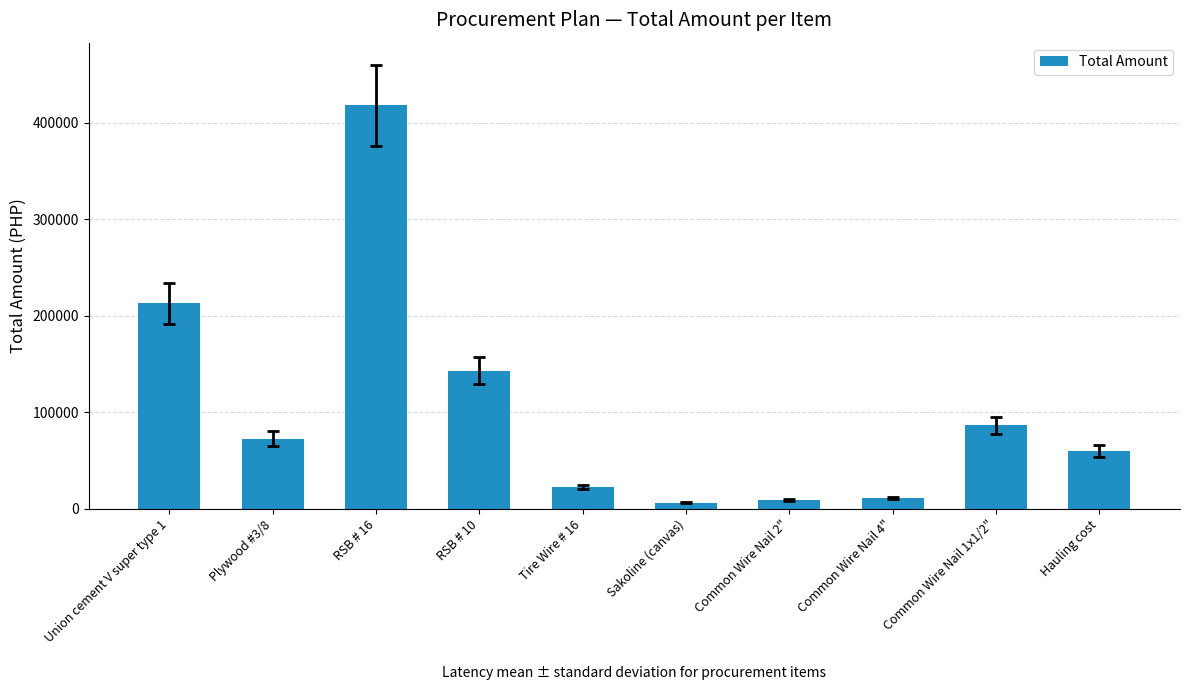

What is the difference between the maximum and minimum values?

411480